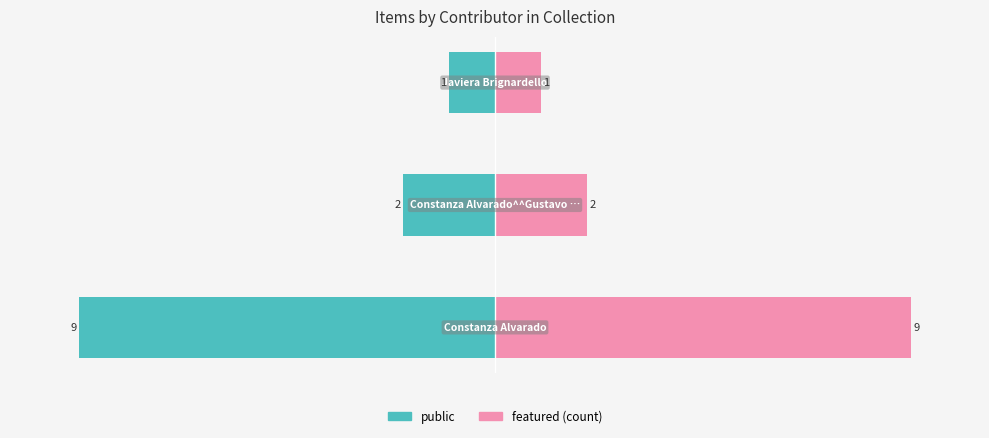

How many bars are there in each group?

2